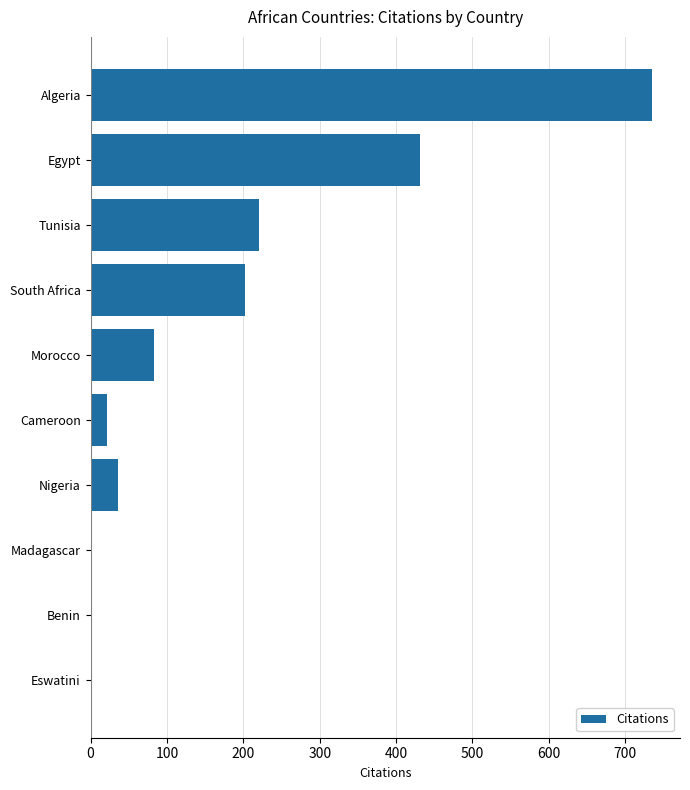

What is the change in value from Cameroon to Benin?

-21